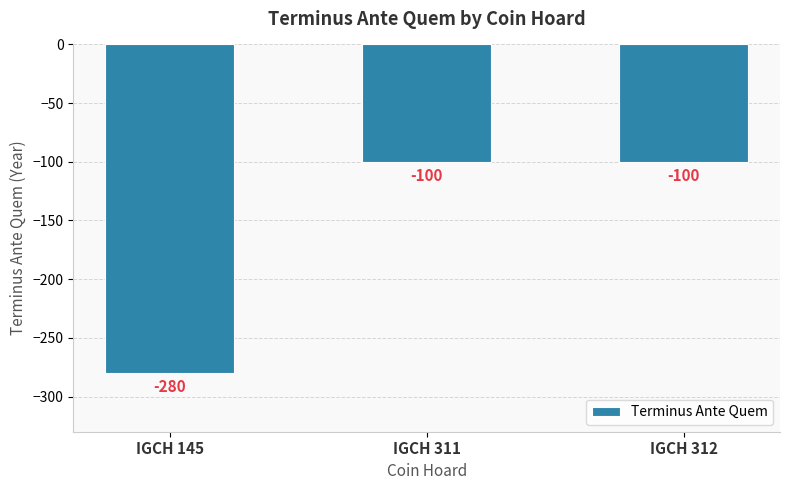

What is the greatest value displayed?

-100